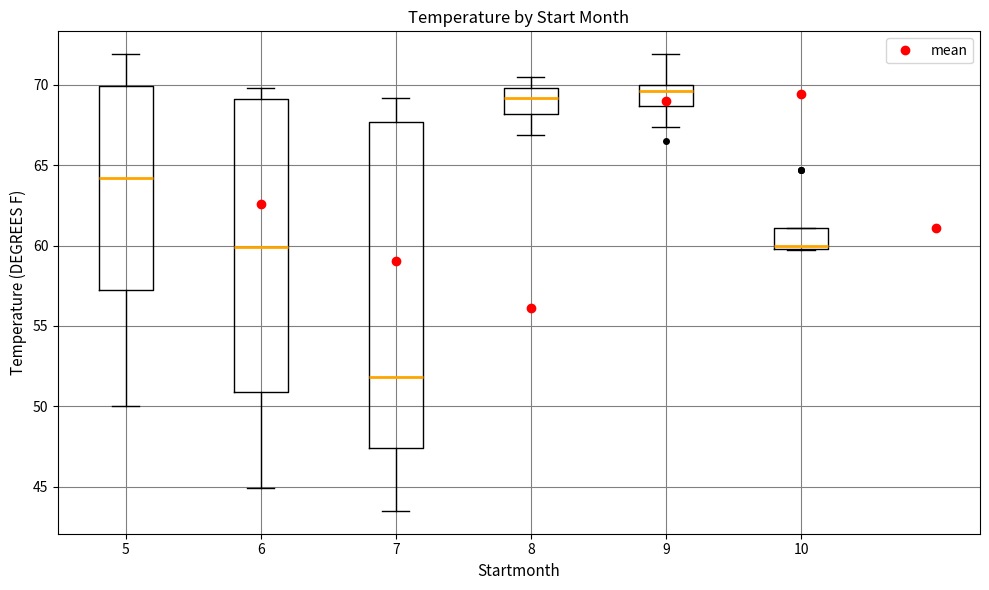

Reading left to right, read every box against the y-axis: the position of its median line, the range the box covers, and the ends of its whiskers. The values are not printed on the chart, so give them approximately, as read against the axis.

5: median 64.0, box 57.5 to 70.0, whiskers 50.0 to 72.0
6: median 60.0, box 51.0 to 69.0, whiskers 45.0 to 70.0
7: median 52.0, box 47.5 to 67.5, whiskers 43.5 to 69.0
8: median 69.0, box 68.0 to 70.0, whiskers 67.0 to 70.5
9: median 69.5, box 68.5 to 70.0, whiskers 67.5 to 72.0
10: median 60.0 (just above the box's lower edge), box 60.0 to 61.0, whiskers 59.5 to 61.0